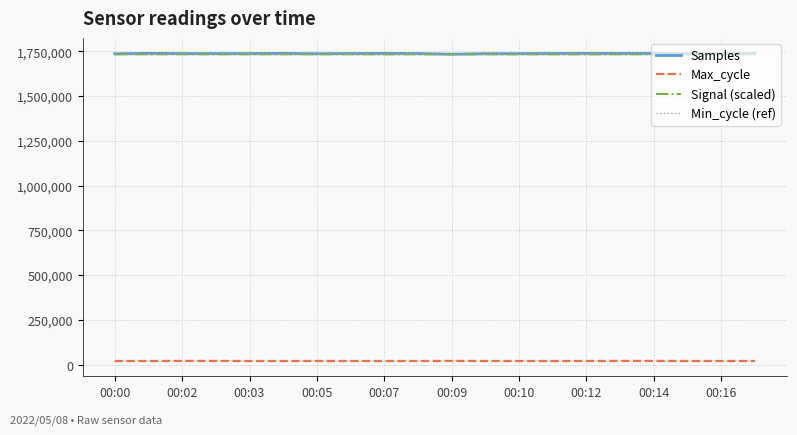

Is it true that Samples equals 1738188 at 00:03?

True